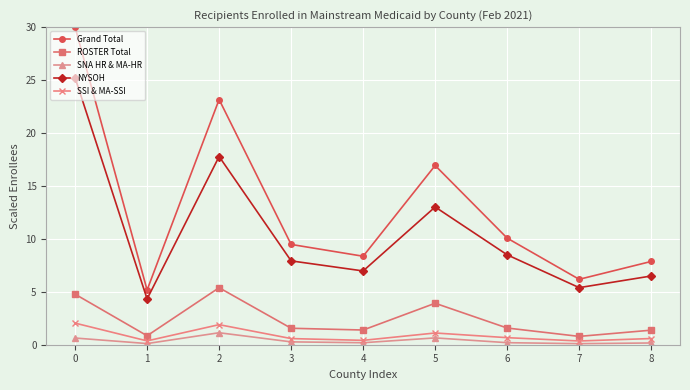

Is this an area chart (filled region under the line)?

No